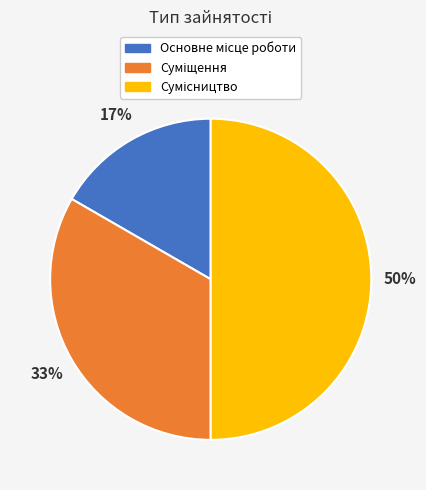

To the nearest percent, what is the difference between the largest and smallest slice percentages?

33%